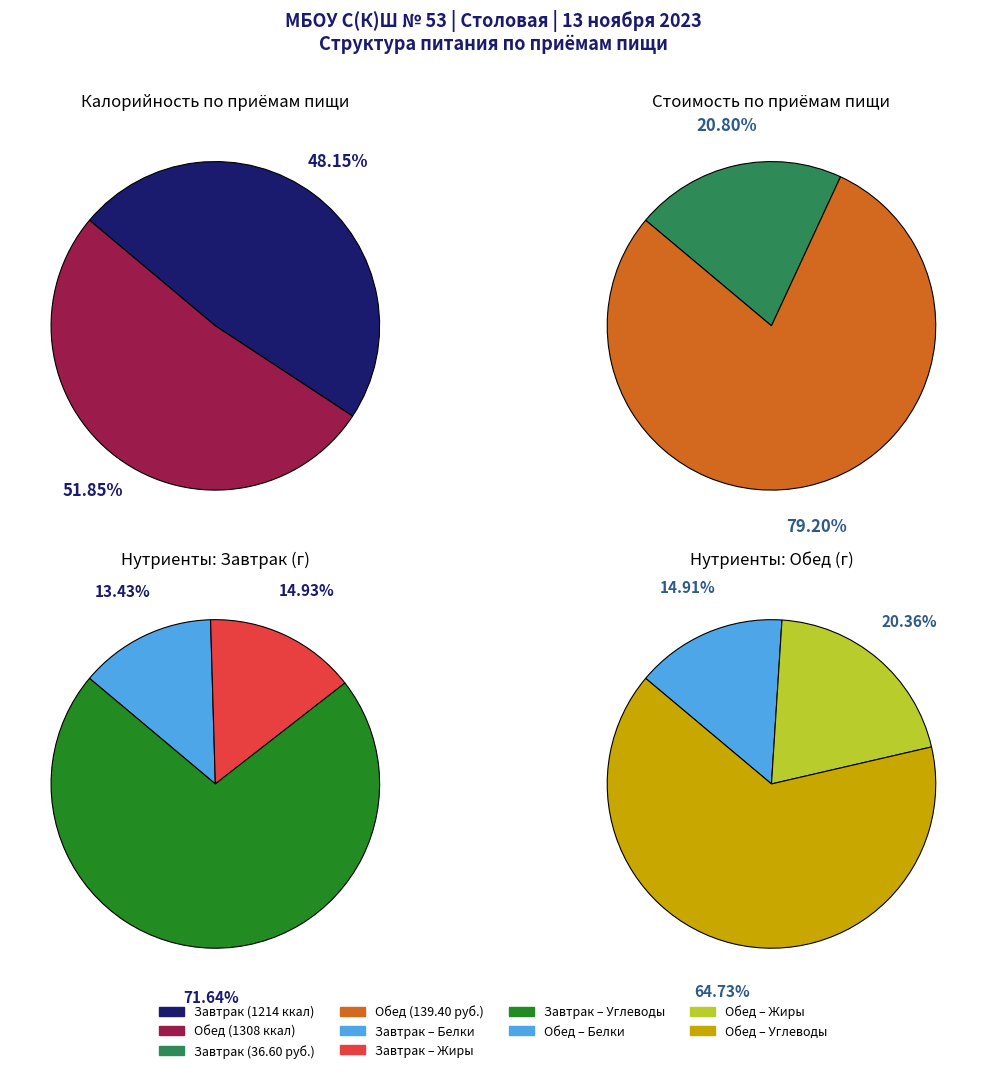

Between Завтрак and Обед, which series saw the biggest shift?

Калорийность